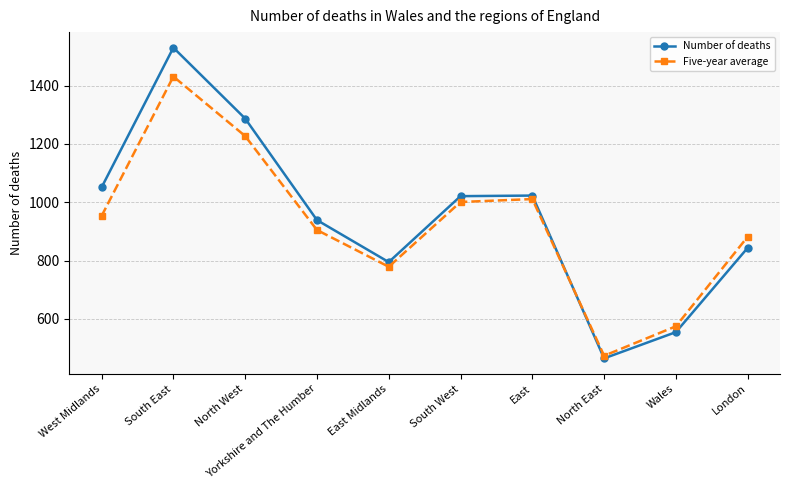

What is the approximate value of Five-year average at South East, to the nearest 10?

1430